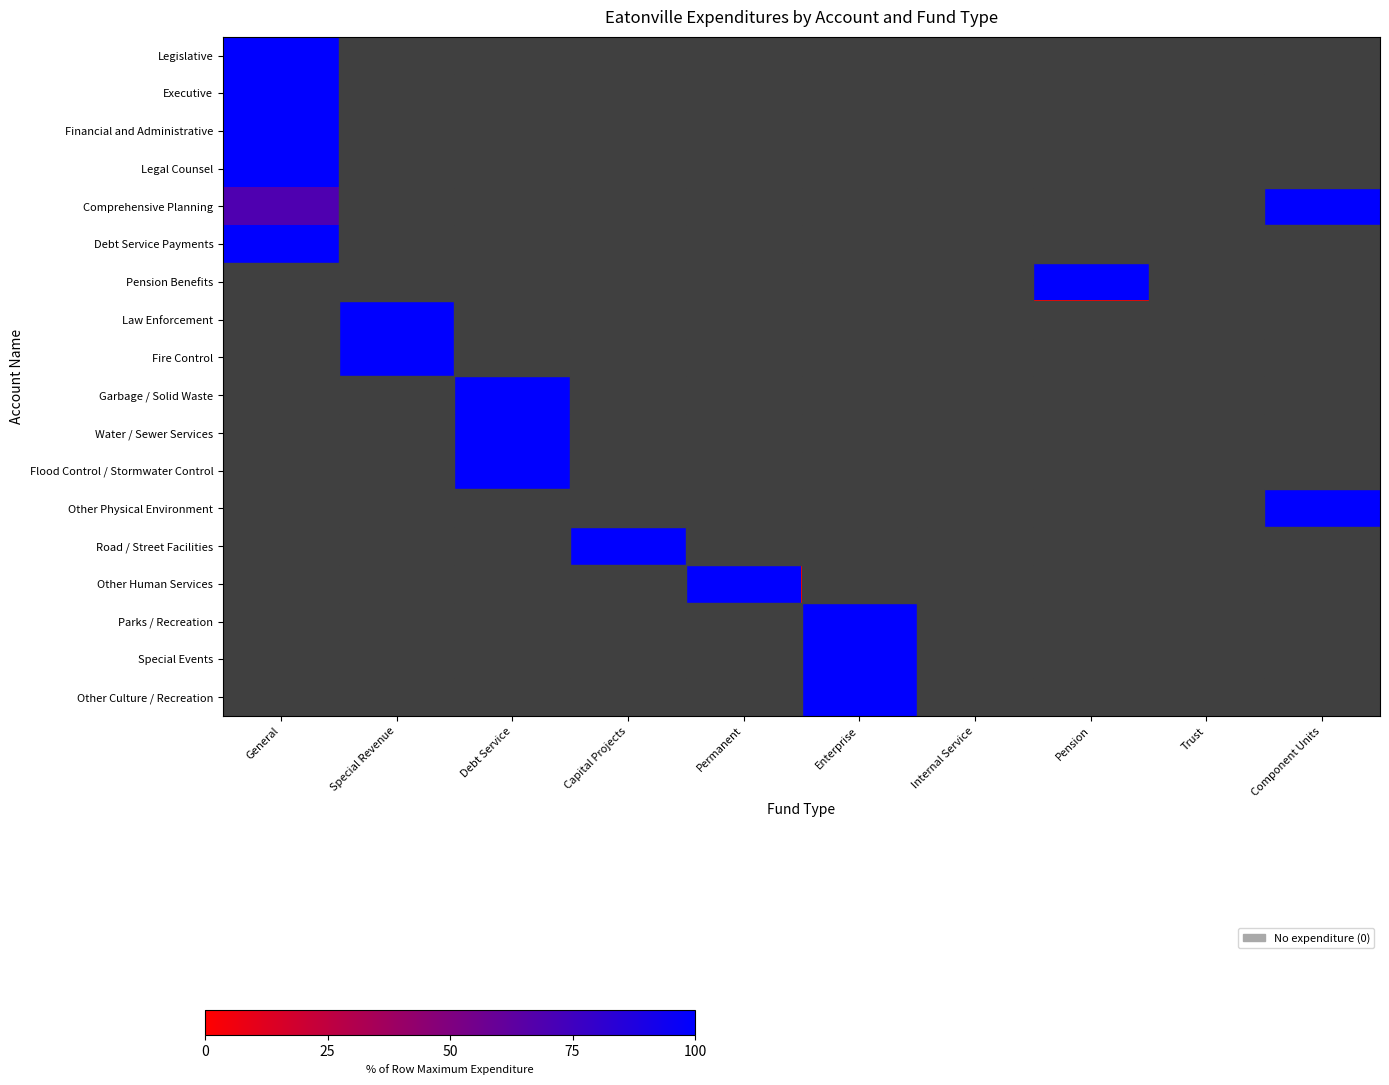

Which label corresponds to the smallest value in the chart?

Special Revenue